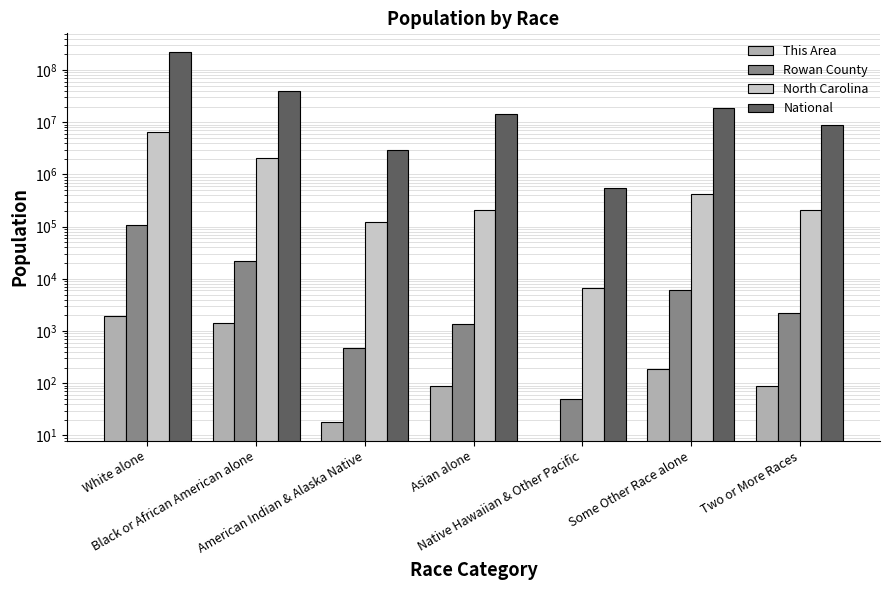

Is it true that Rowan County equals 72 at Native Hawaiian & Other Pacific?

False